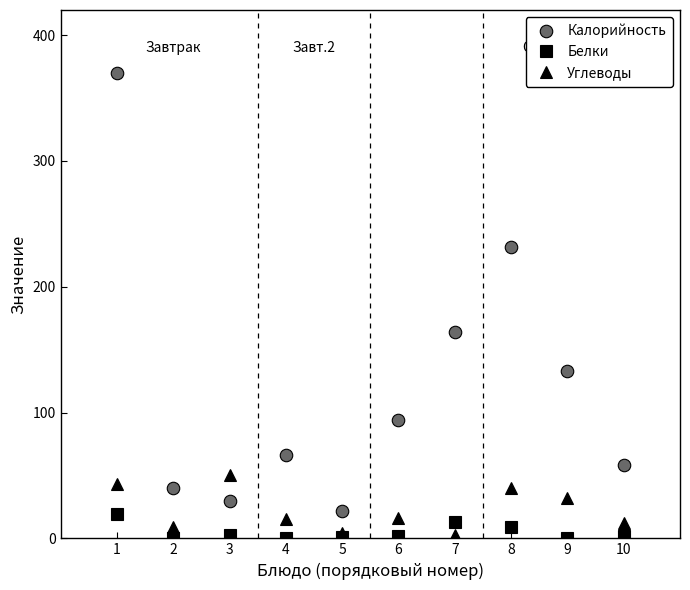

Is it true that Углеводы equals 43 at 1?

True